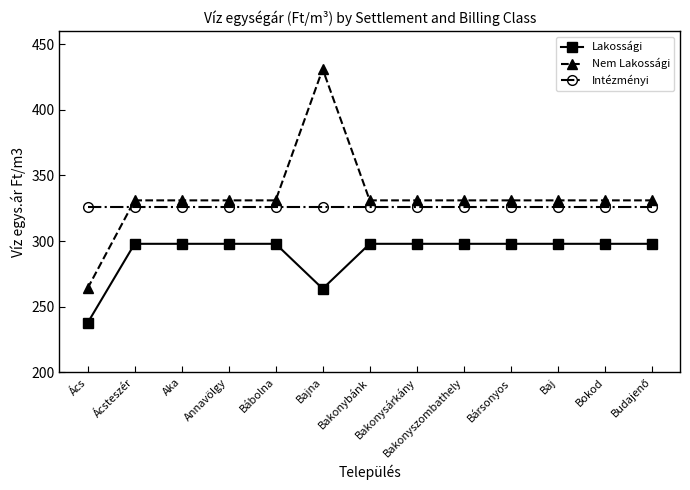

The value of Nem Lakossági at Annavölgy is 589.1. True or false?

False